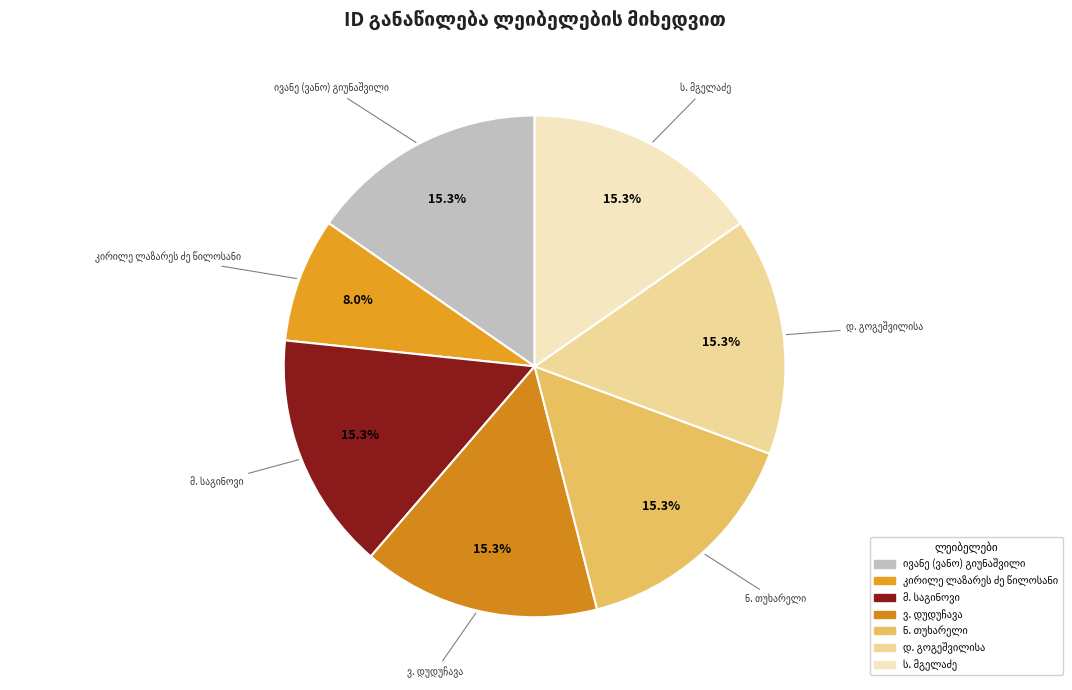

Does any single category account for the majority?

No